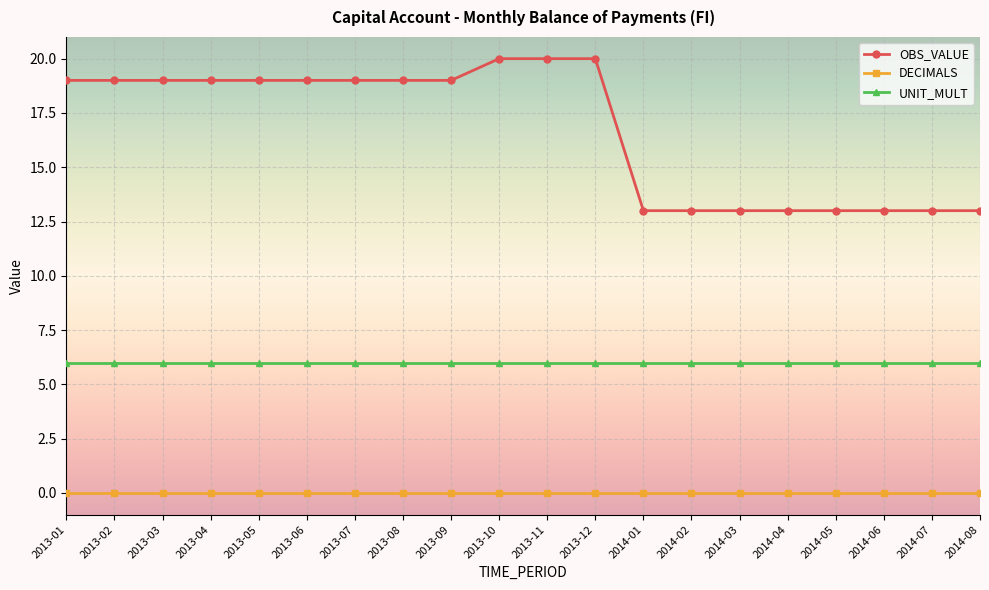

The UNIT_MULT series shows 6 at 2013-12. True or false?

True